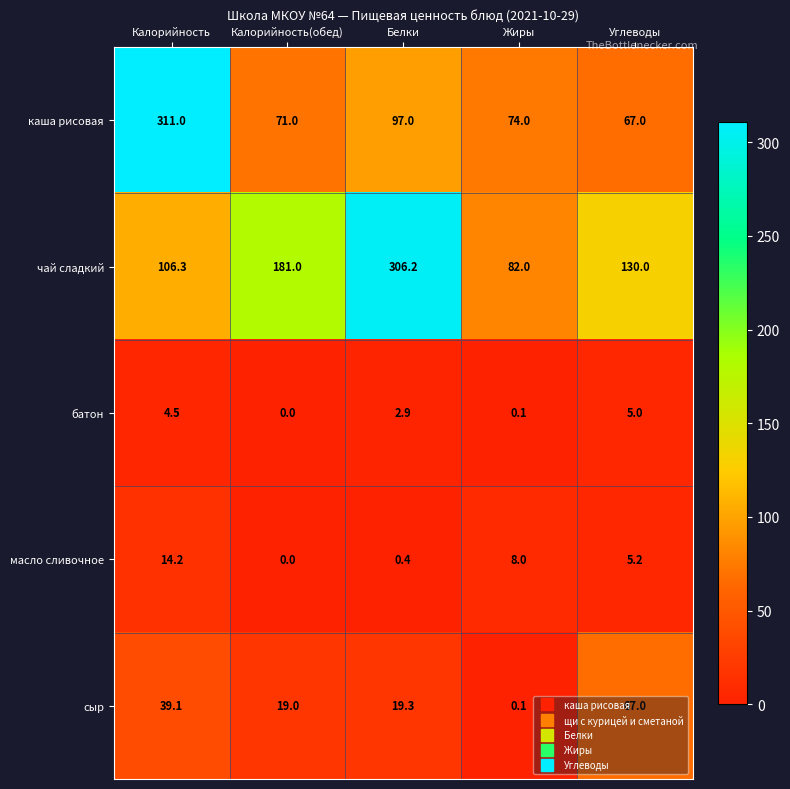

Which category has the lowest value across all series?

Калорийность(обед)